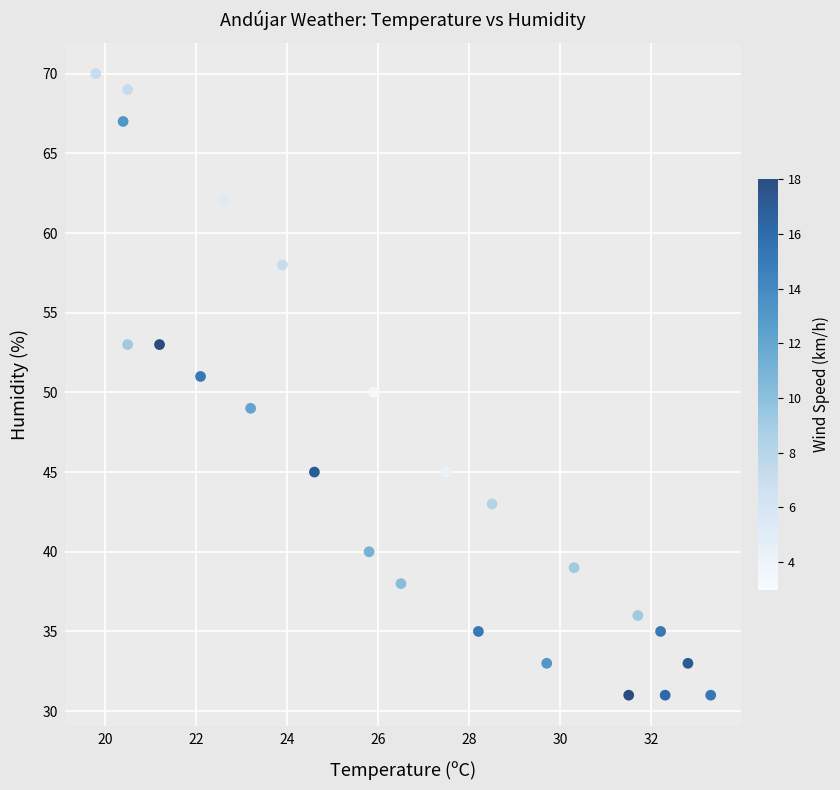

What is the range of Y values (max minus min)?

39